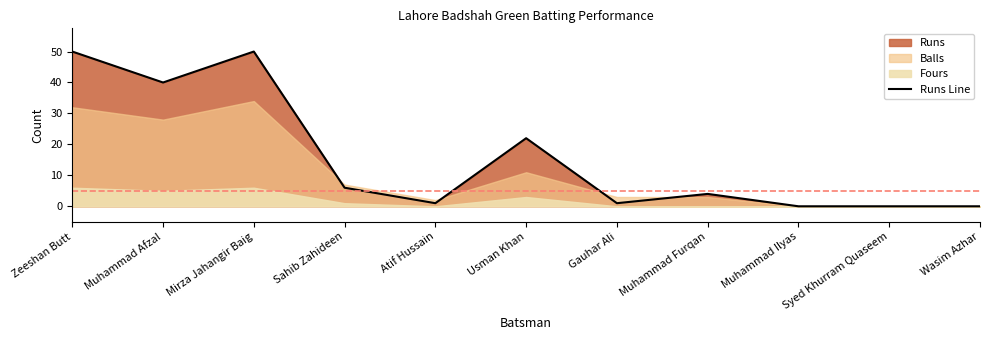

Does the chart display data point markers on the line(s)?

No